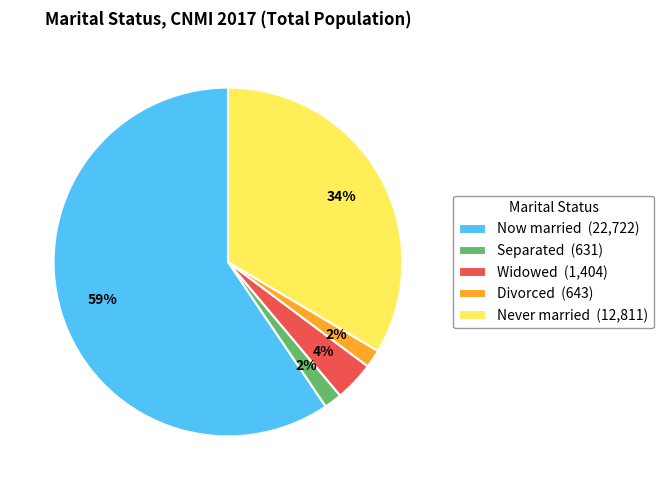

To the nearest percent, what is the average slice percentage?

20%